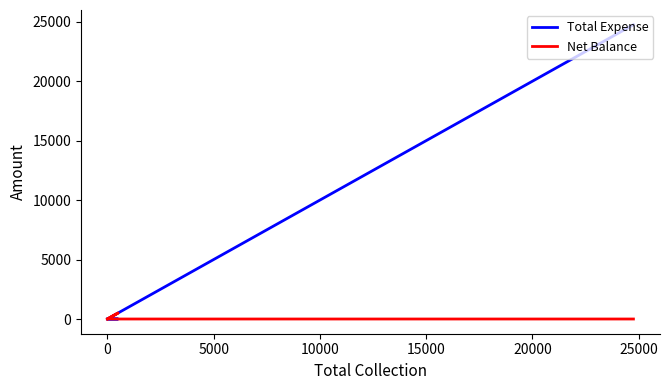

Which series has the largest total across all categories?

Total Expense